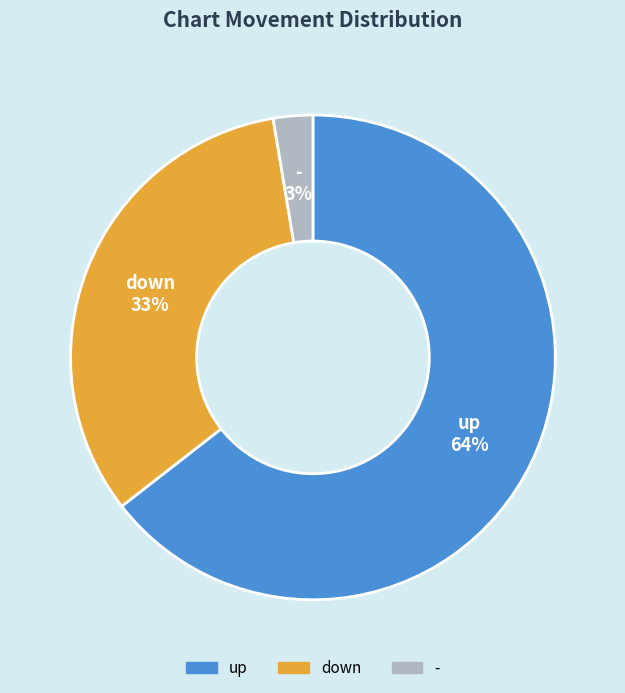

How many slices are in this pie chart?

3